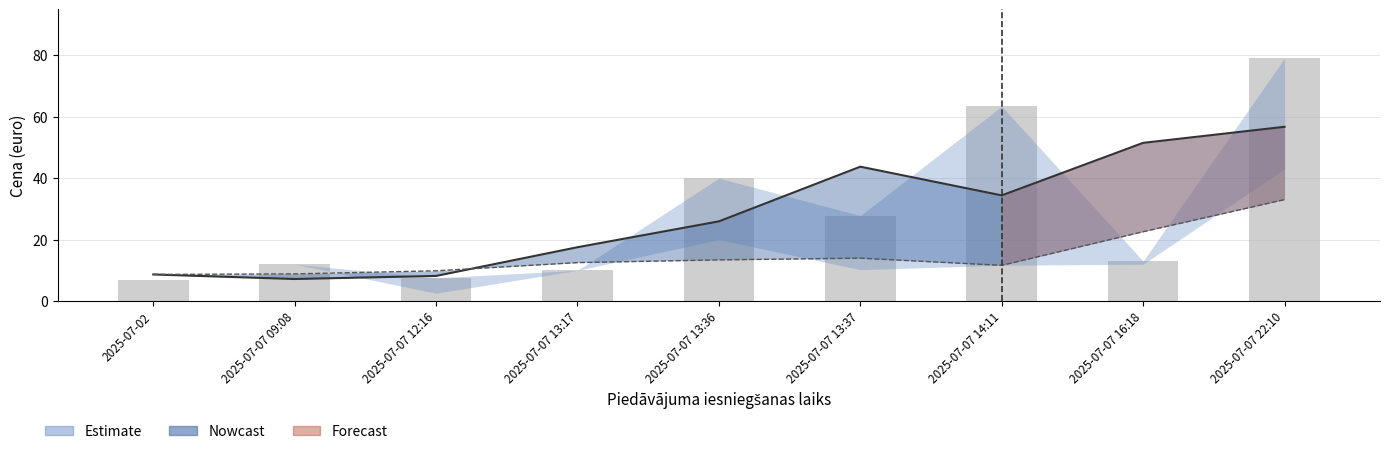

What is the ratio of the value at 2025-07-02 to the value at 2025-07-07 12:16?

0.9